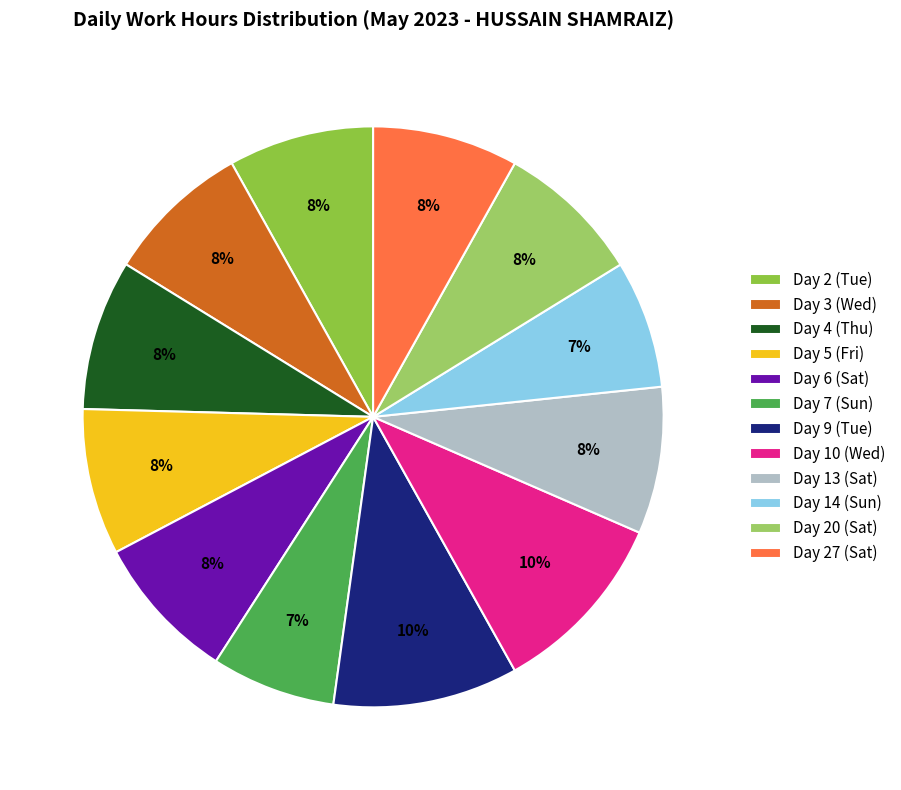

To the nearest percent, what is the average slice percentage?

8%